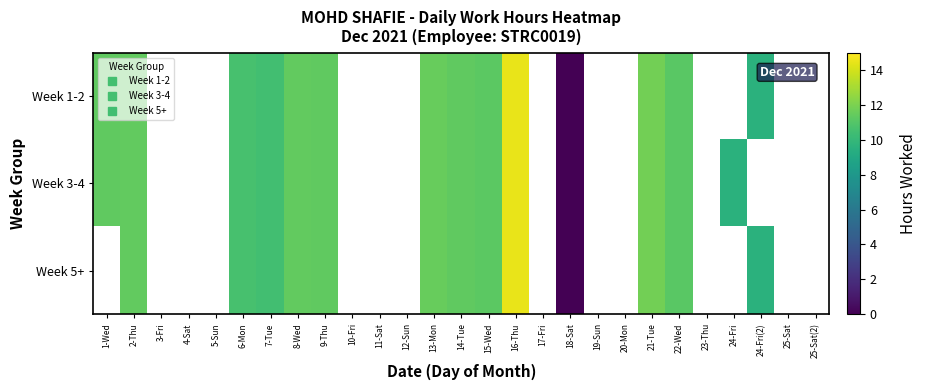

What is the spread (max minus min) of values at 24-Fri(2)?

9.6